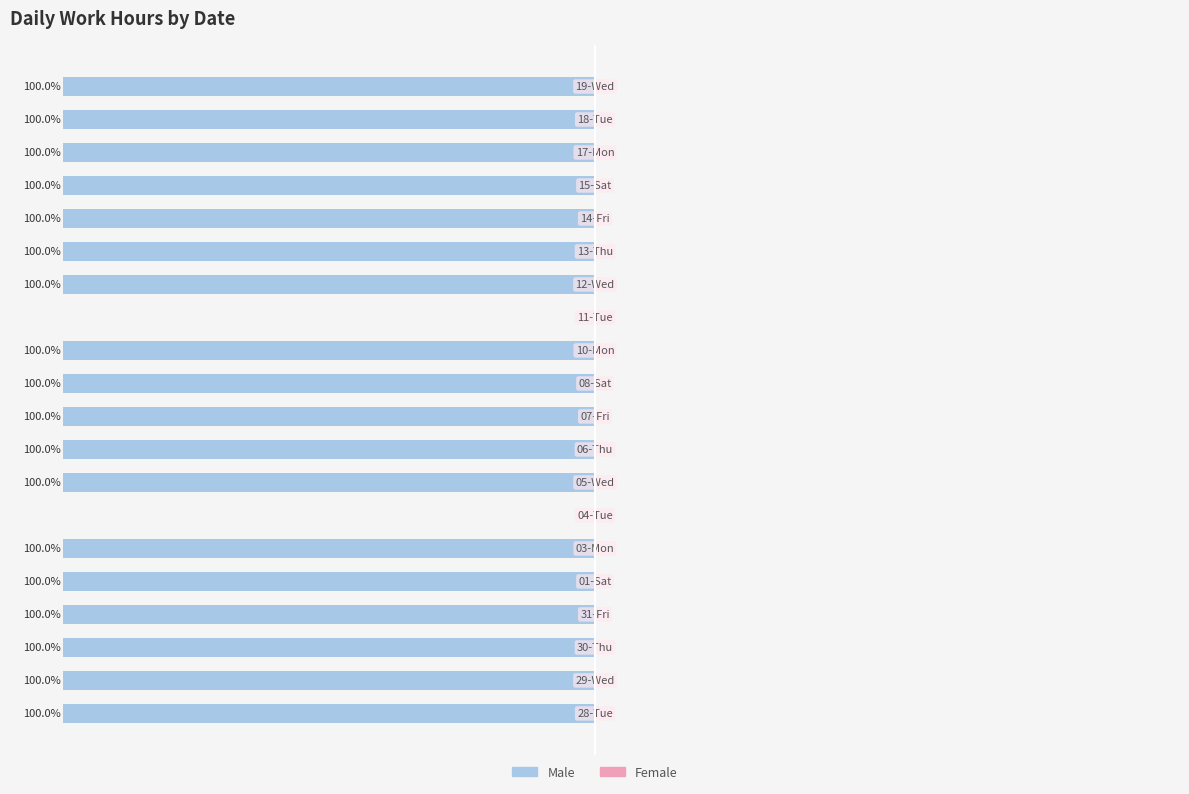

Are the bars horizontal?

Yes